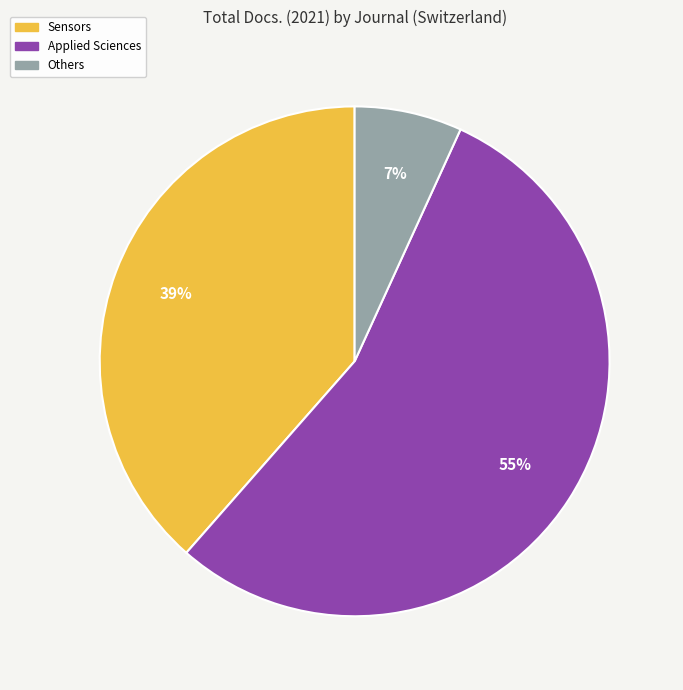

Does any single category account for the majority?

Yes